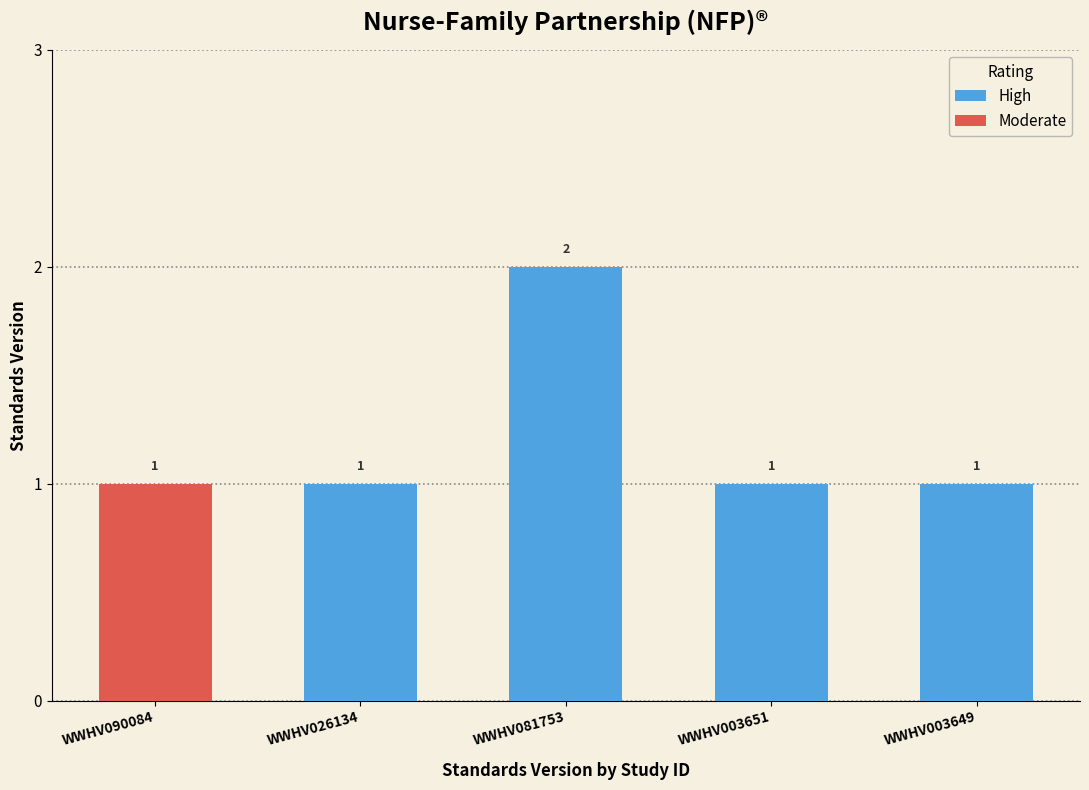

The chart shows a value of 2 at WWHV081753. True or false?

True